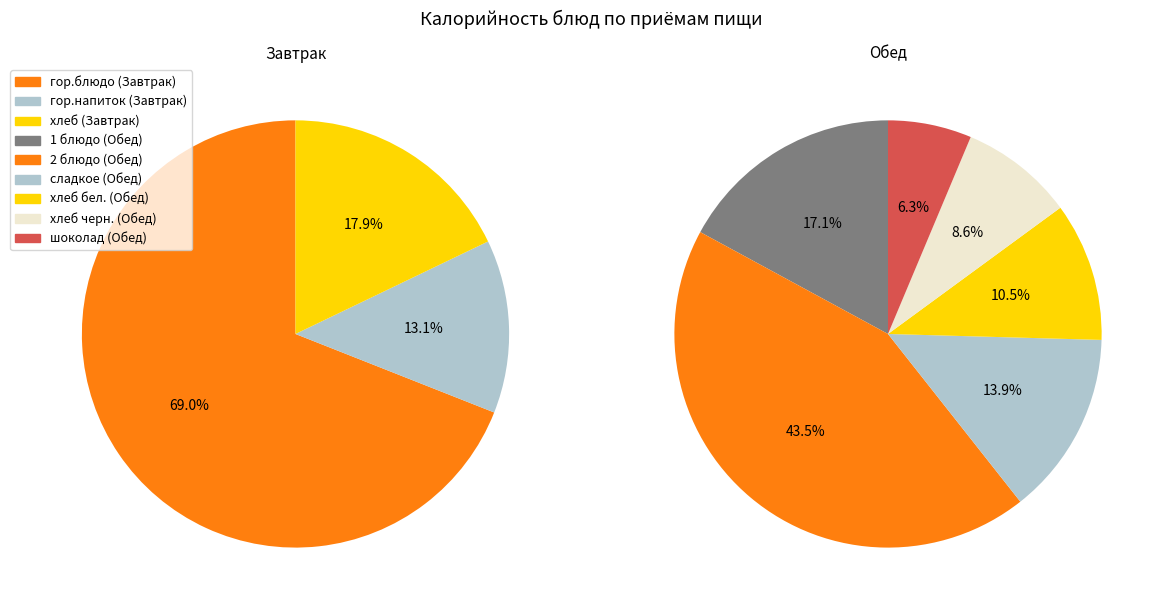

Which category has the biggest portion of the pie?

Завтрак (гор.блюдо)